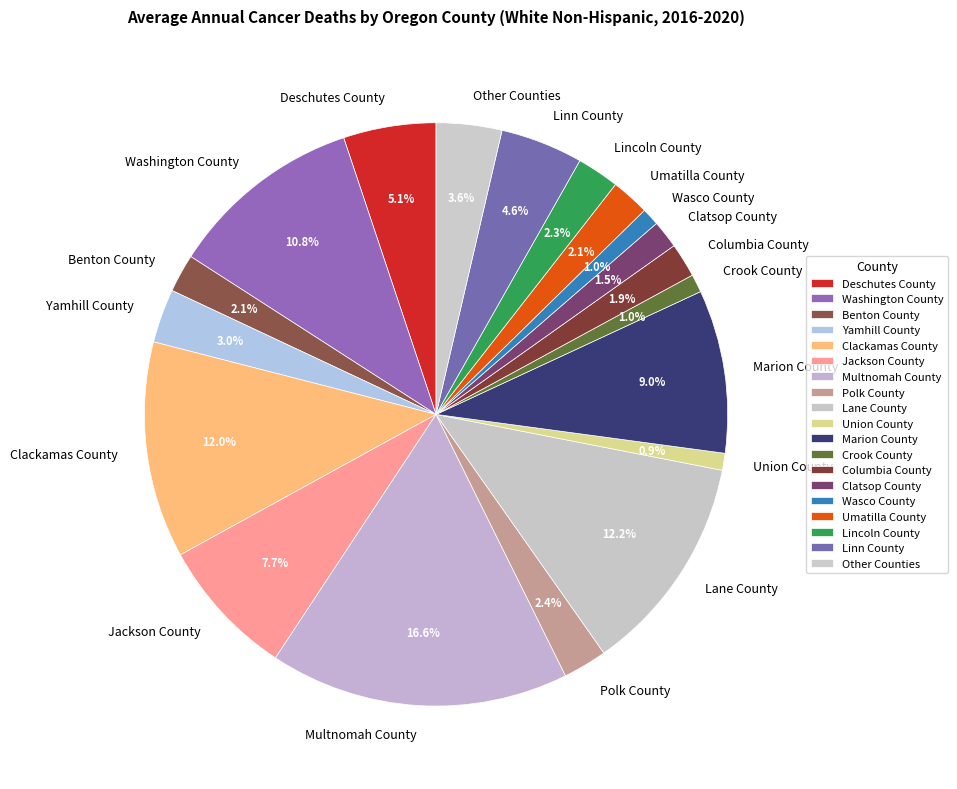

Combined, do Clackamas County and Columbia County account for over 50%?

No